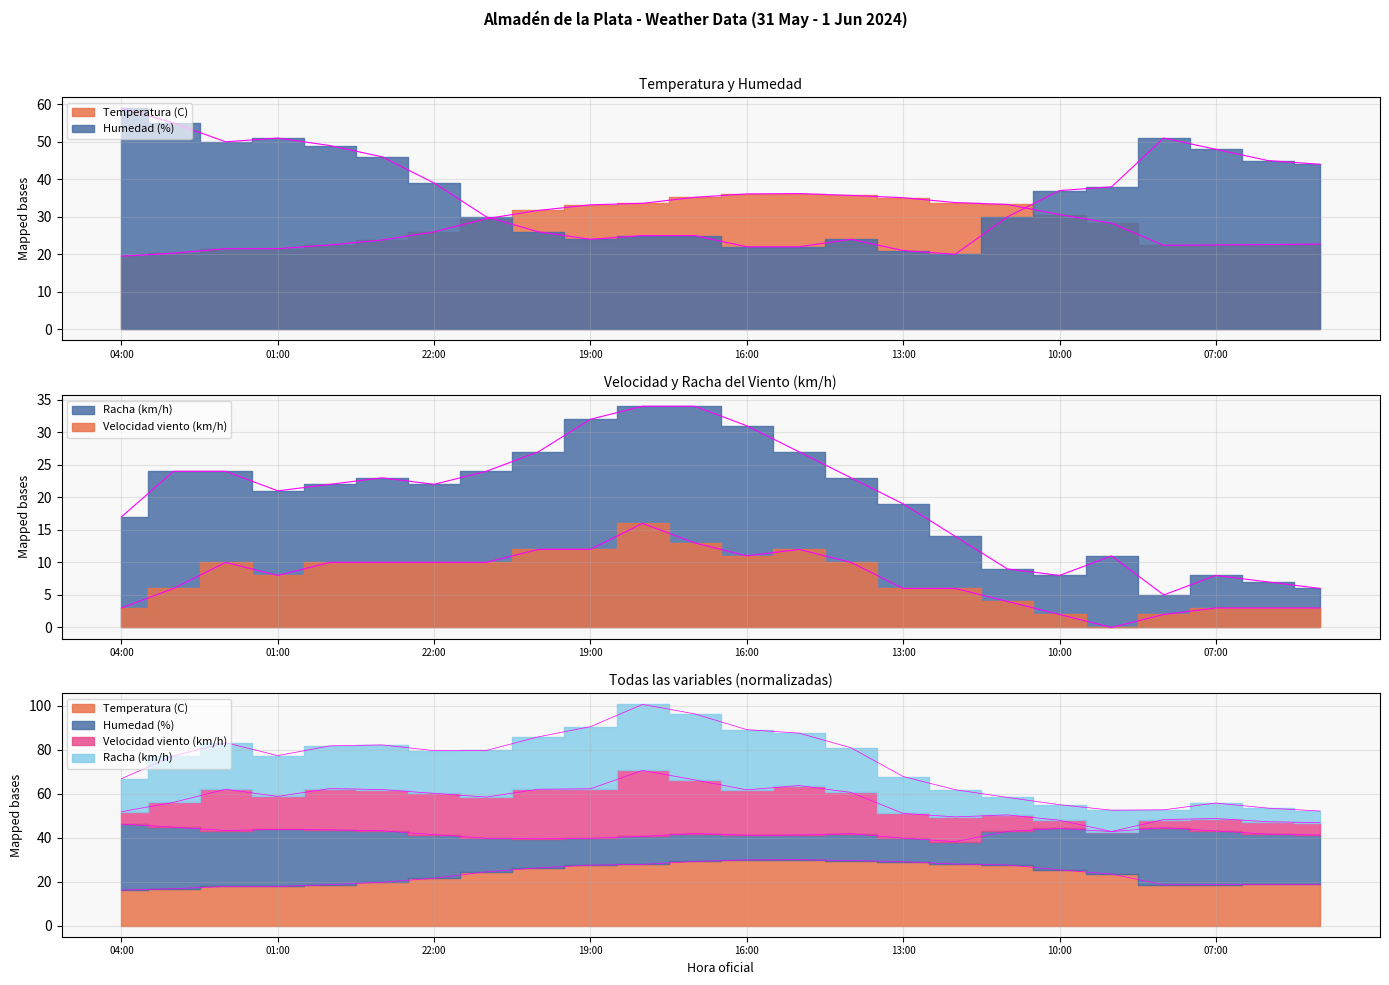

Which series has the largest total across all categories?

Humedad (%)